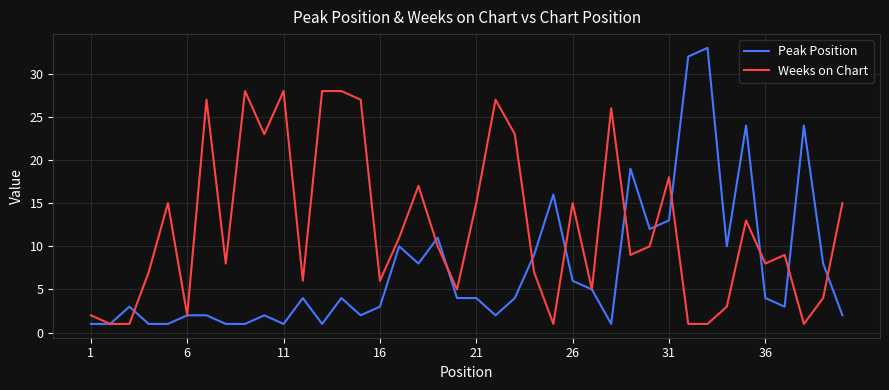

List the series in order of their peak value, highest first.

Peak Position, Weeks on Chart